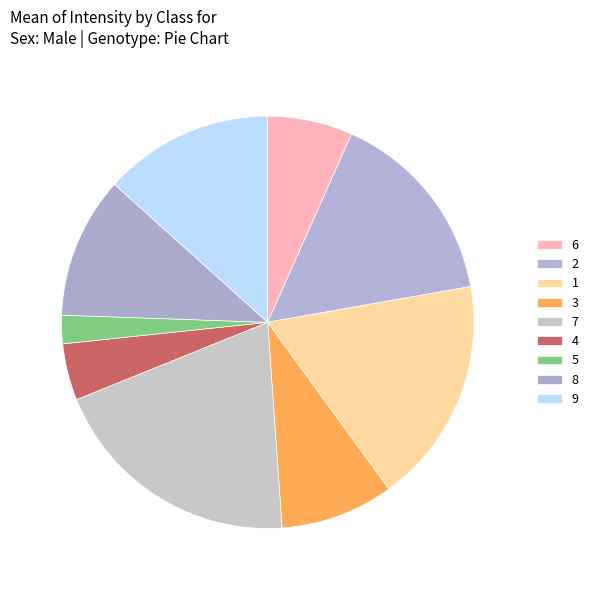

What percentage is the 6 slice, to the nearest percent?

7%